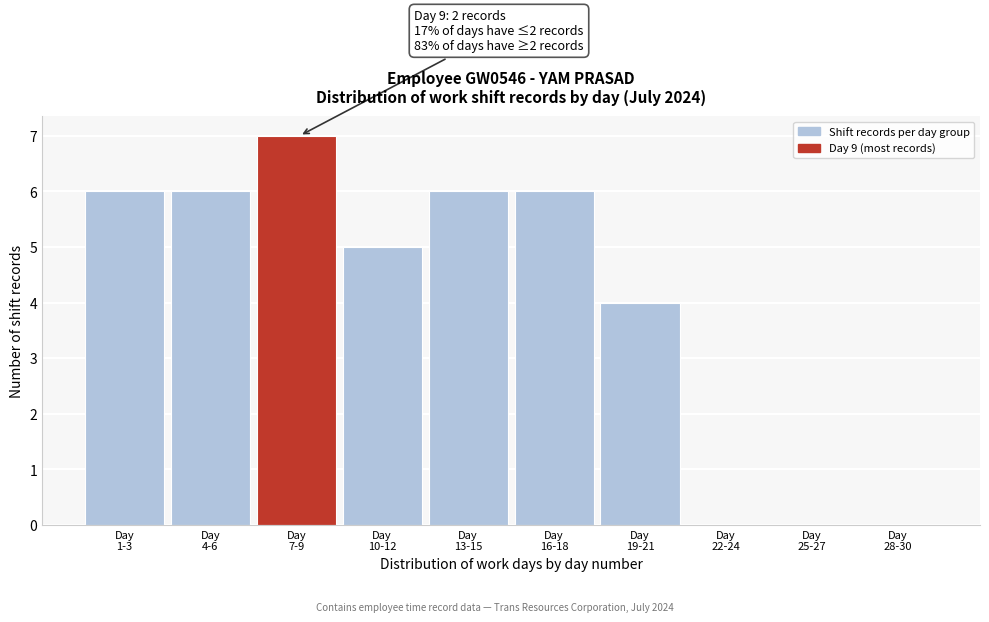

What is the sum of all values?

40